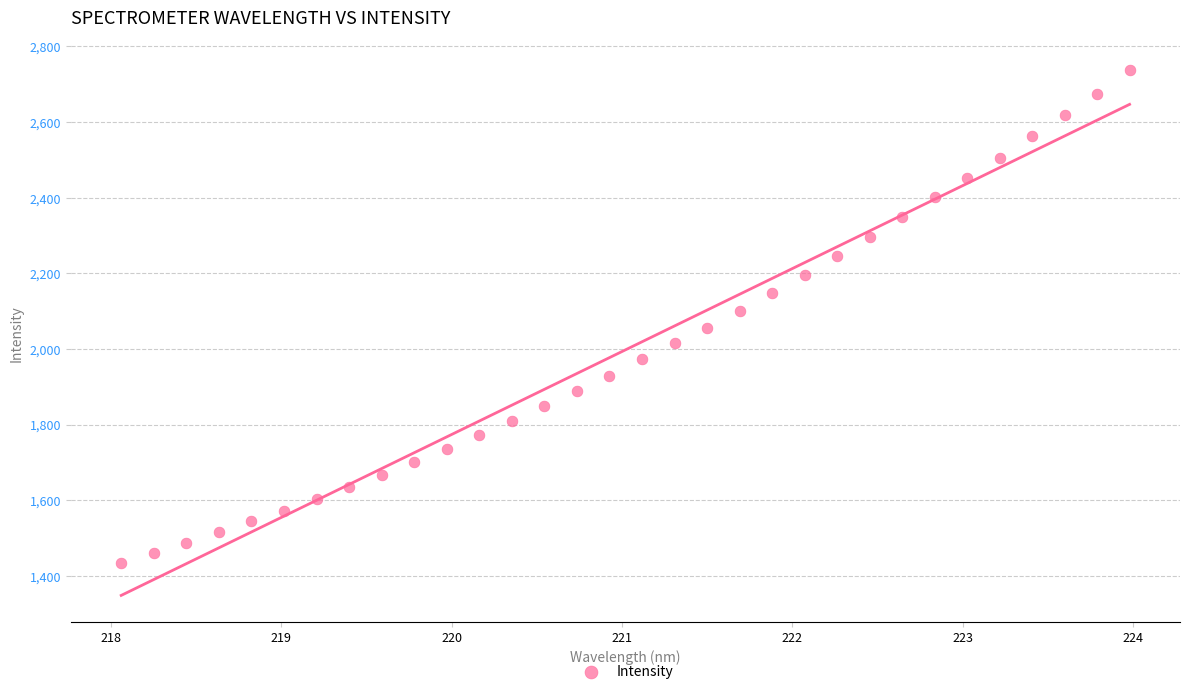

What is the range of Y values (max minus min)?

1301.9